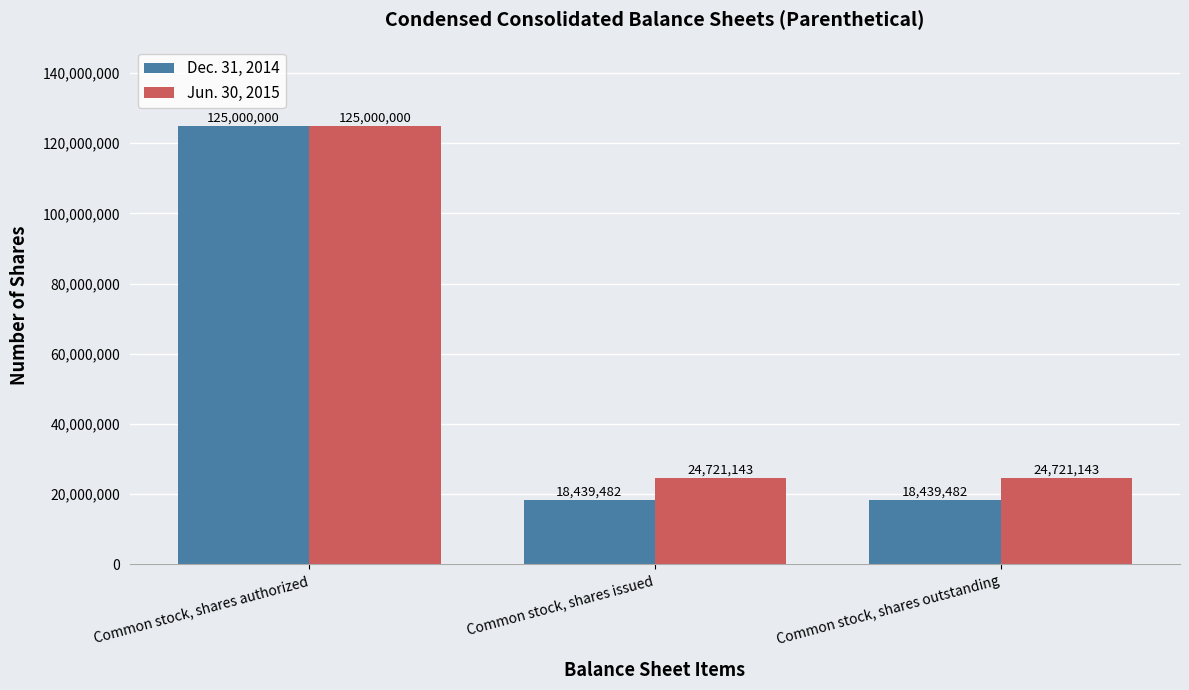

What is the label of the 1st bar from the right?

Common stock, shares outstanding